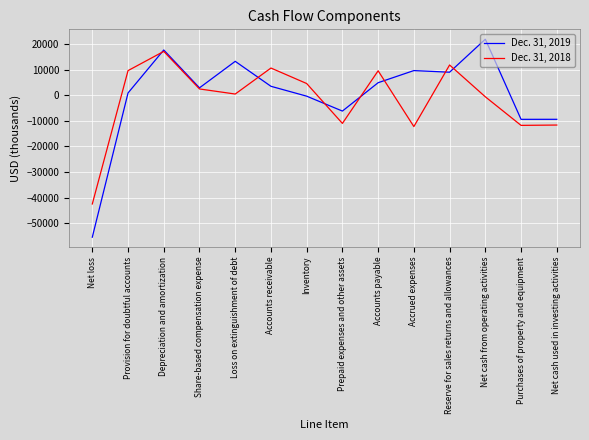

Where is the first local maximum for Dec. 31, 2019?

Depreciation and amortization